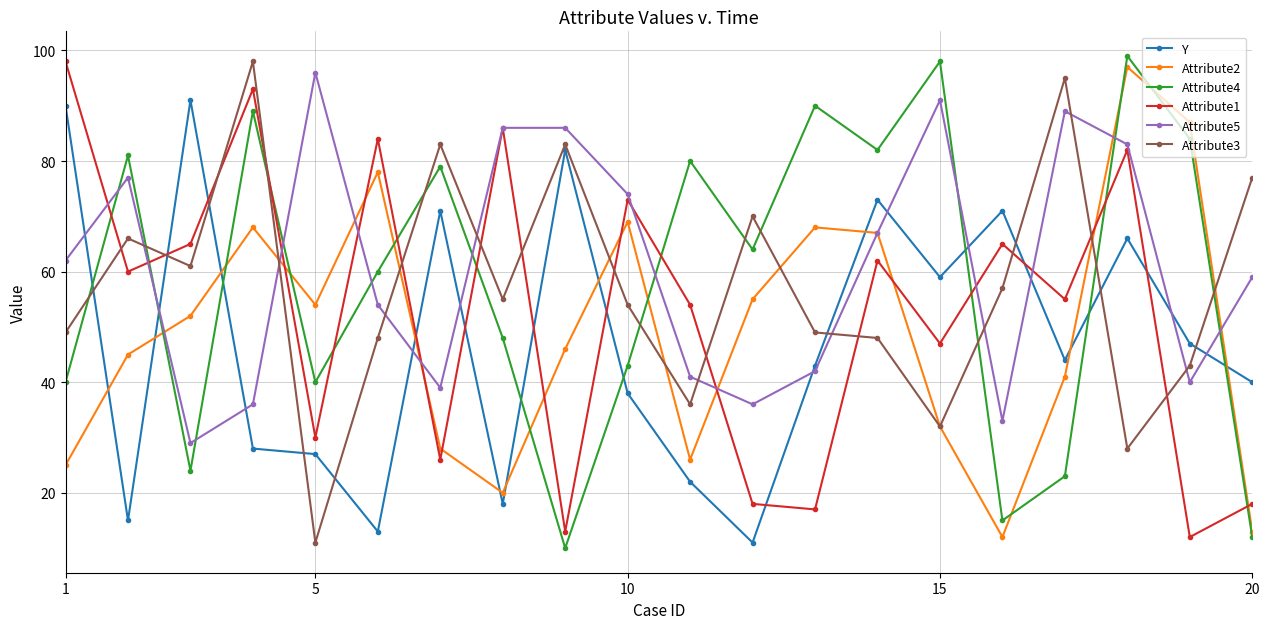

What is the value of the Attribute3 point at the 1st from the left?

49